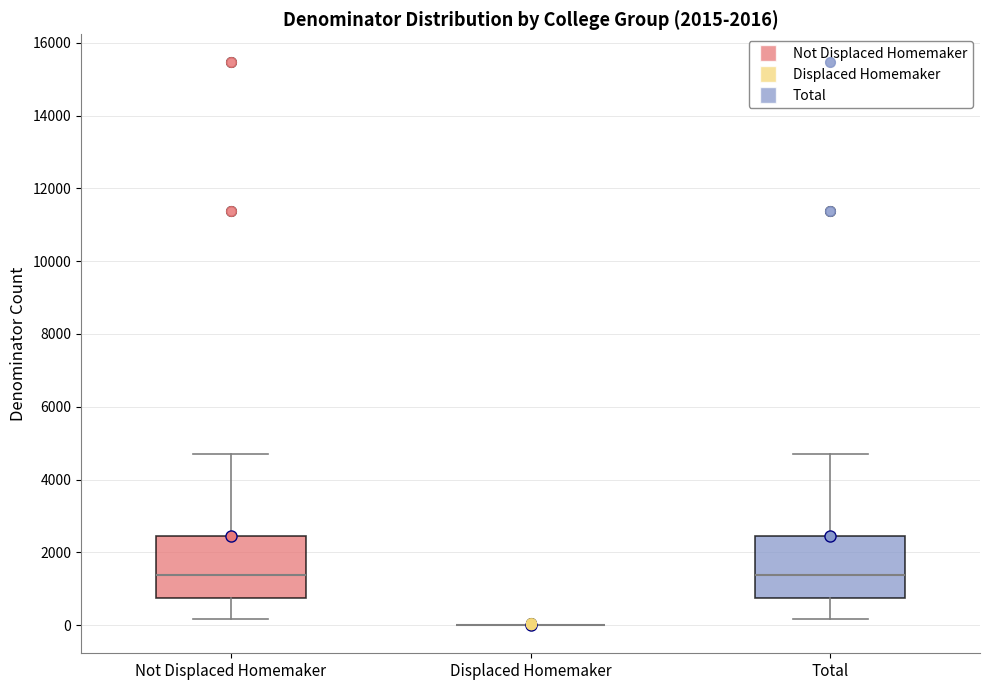

Reading left to right, read every box against the y-axis: the position of its median line, the range the box covers, and the ends of its whiskers. The values are not printed on the chart, so give them approximately, as read against the axis.

Not Displaced Homemaker: median 1400, box 800 to 2400, whiskers 200 to 4600
Displaced Homemaker: box collapsed to a line at 0, whiskers 0 to 0
Total: median 1400, box 800 to 2400, whiskers 200 to 4600